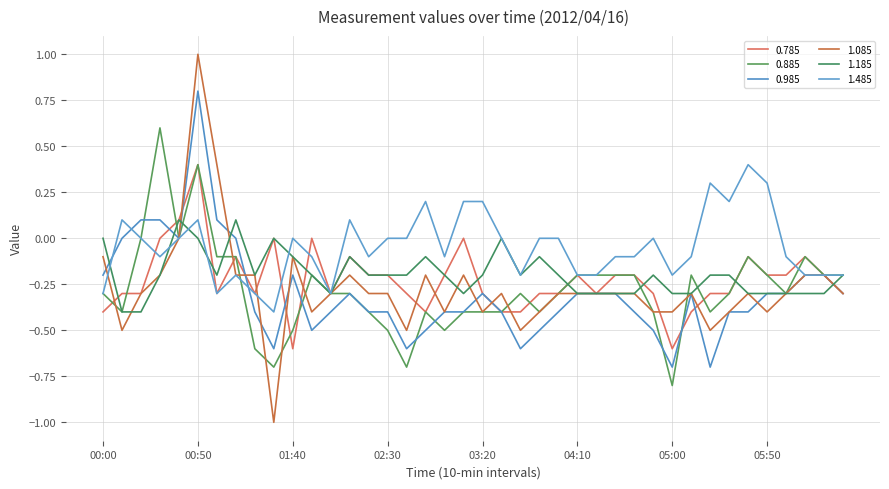

How many times do 1.085 and 0.885 cross each other?

8